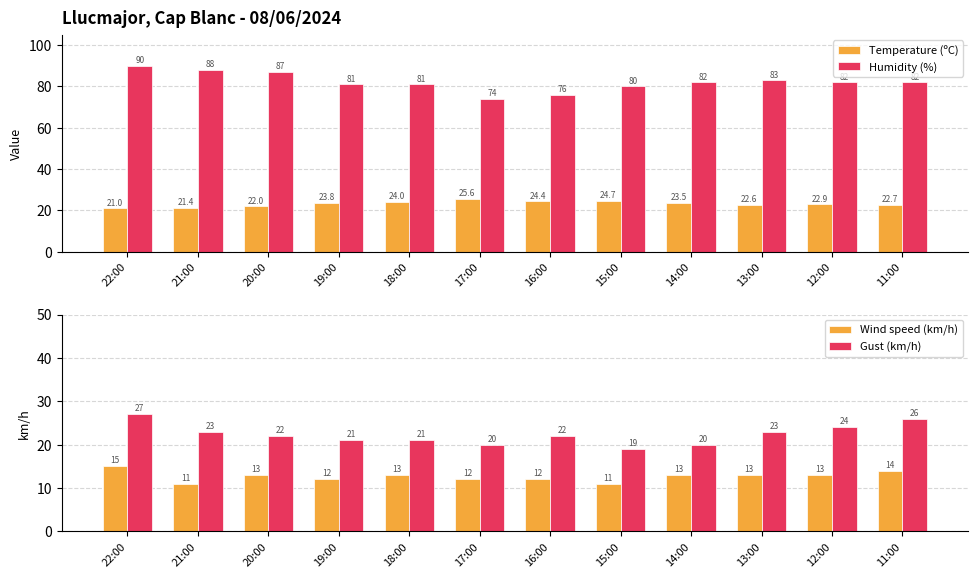

Which series has the widest spread of values?

Humidity (%)